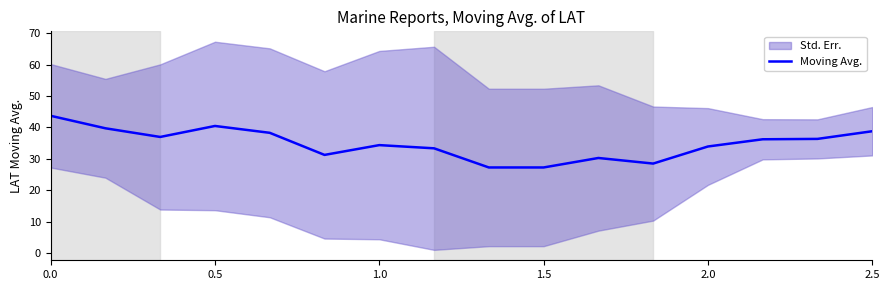

What is the value of the 13th point from the left?

33.9